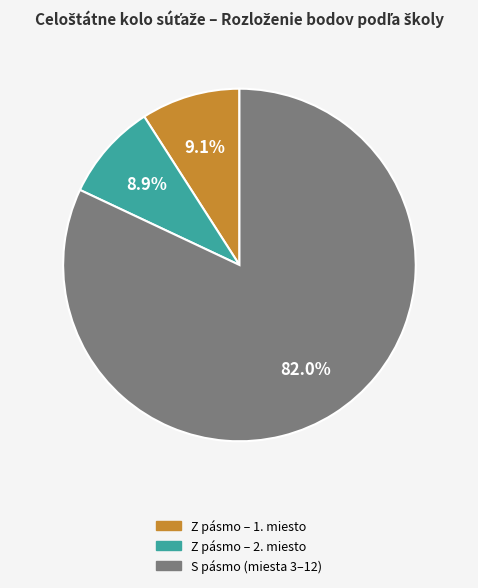

Does any single category account for the majority?

Yes